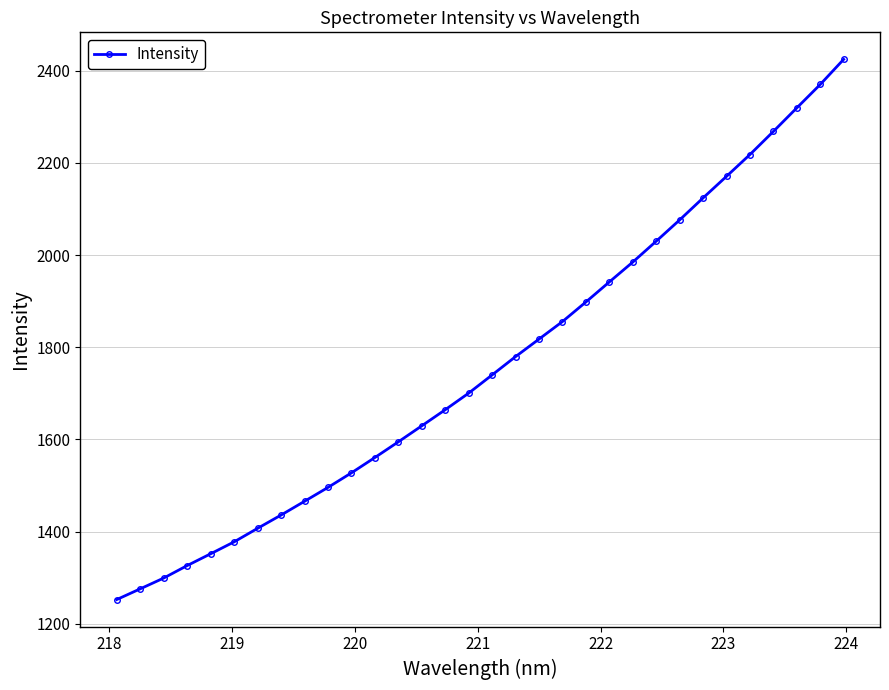

How many data points are above 1740?

16